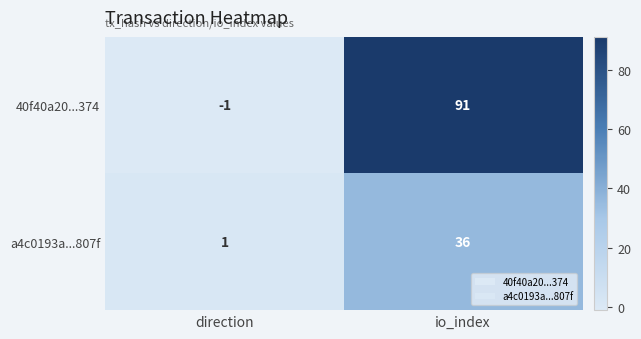

Reading left to right, list all the values displayed in this chart.

40f40a20...374: -1	91
a4c0193a...807f: 1	36